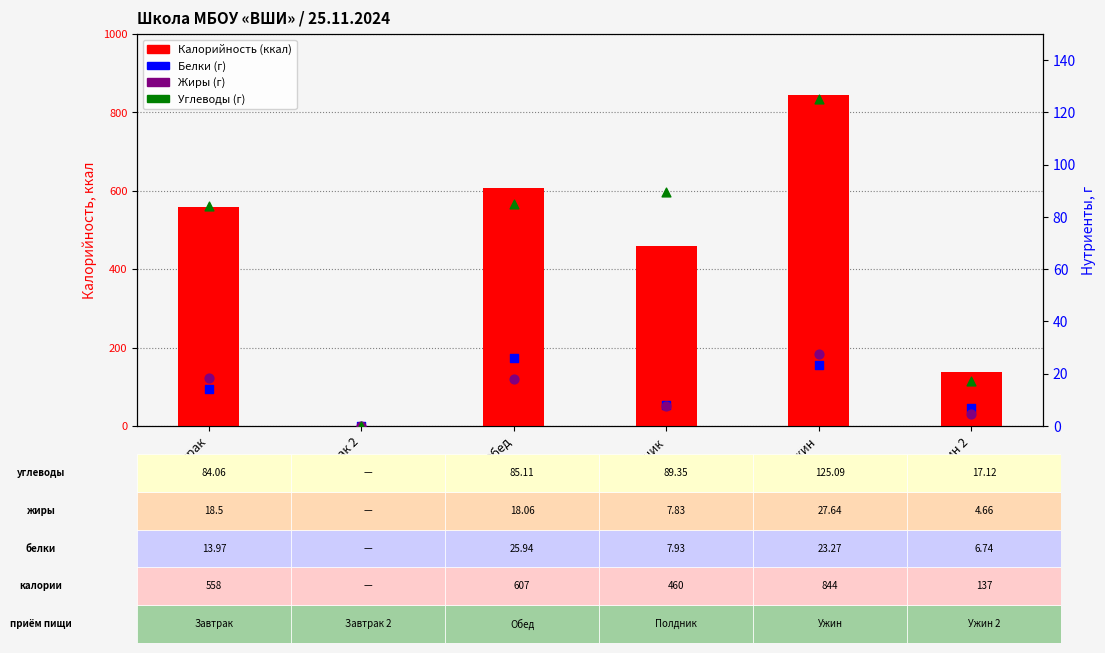

At which category is the sum across all series the highest?

Ужин